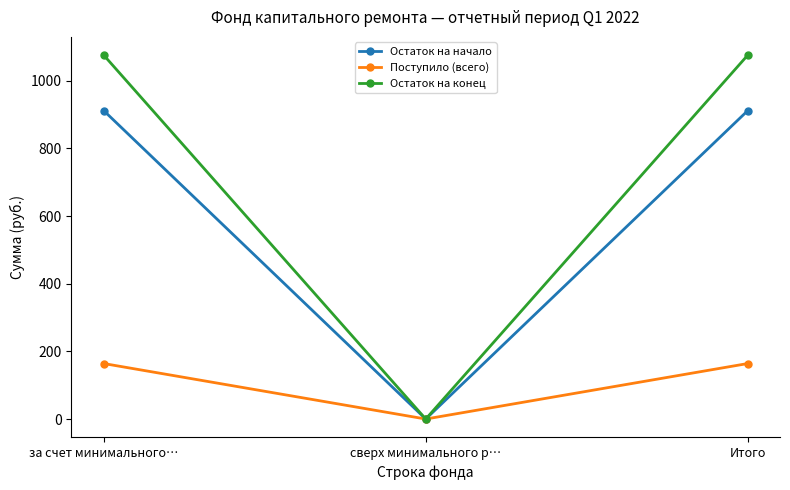

What is the label of the 2nd point from the left?

сверх минимального р…